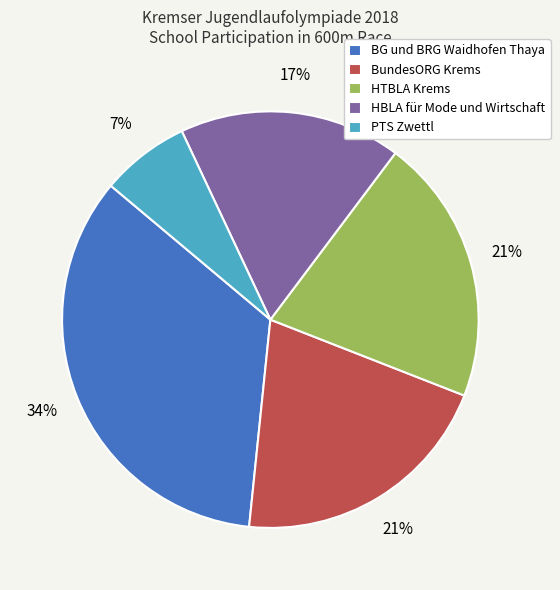

What is the ratio of the value at BG und BRG Waidhofen Thaya to the value at HBLA für Mode und Wirtschaft?

2.0